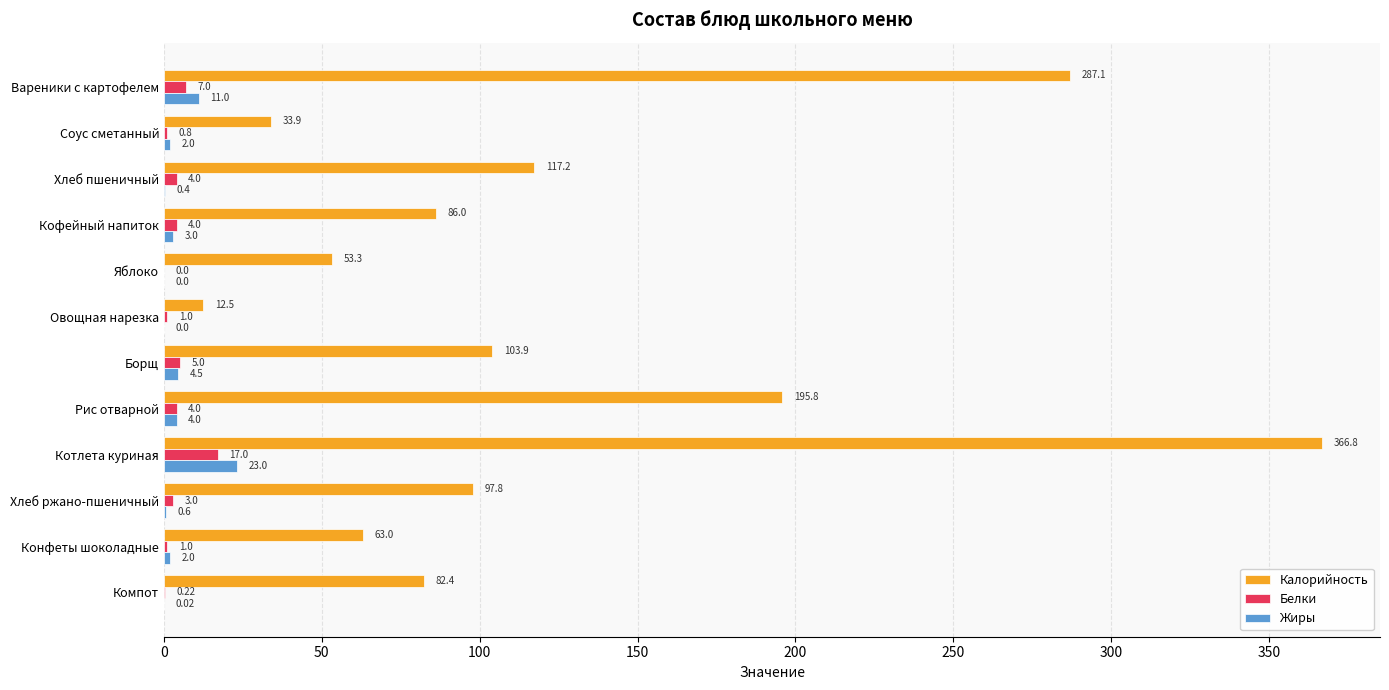

At which label does Белки reach its peak?

Котлета куриная